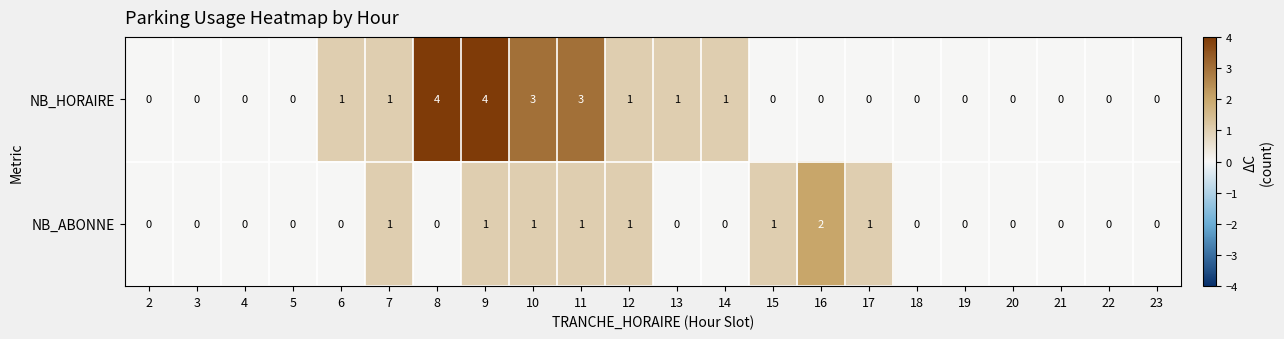

What is the sum of all NB_ABONNE values?

9